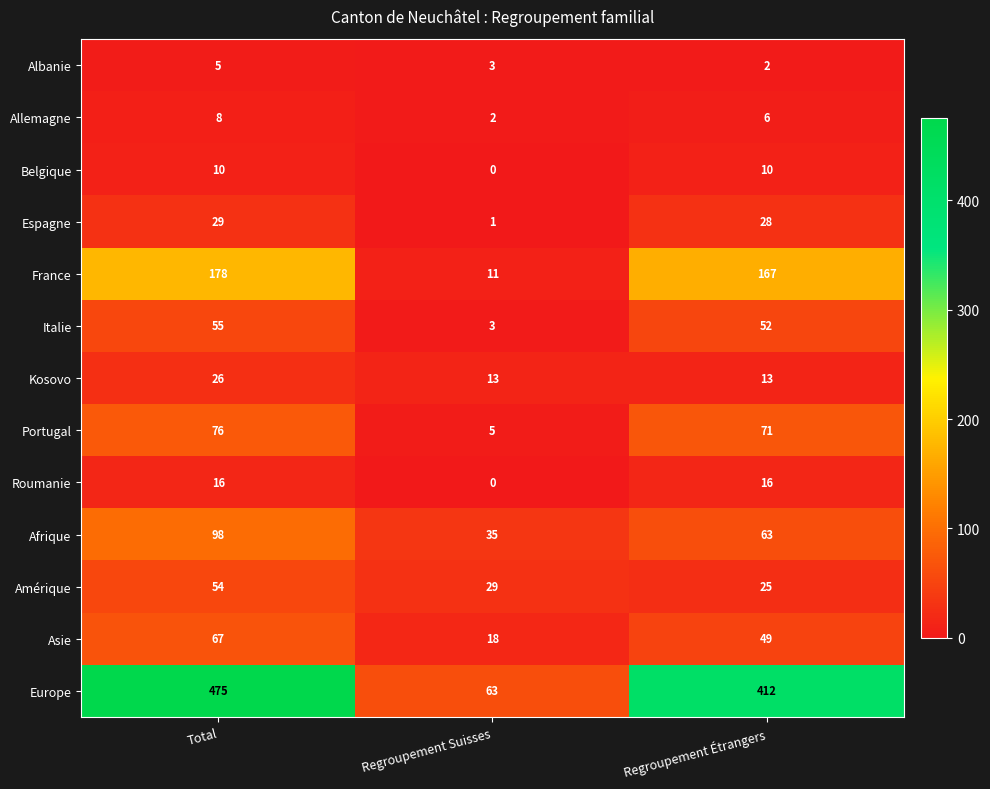

What is the total value across all series at Total?

1097